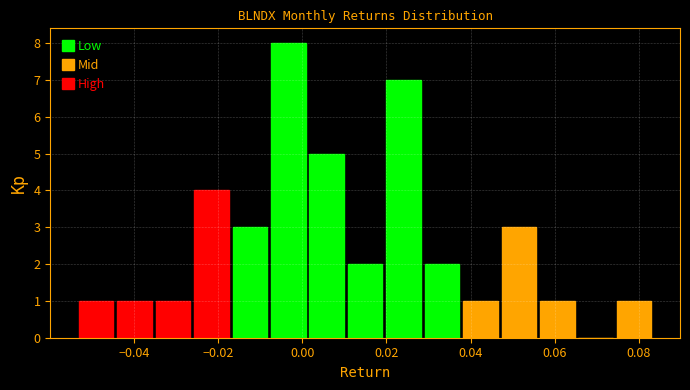

Over which range of the x-axis is the bar tallest?

-0.008 to 0.002